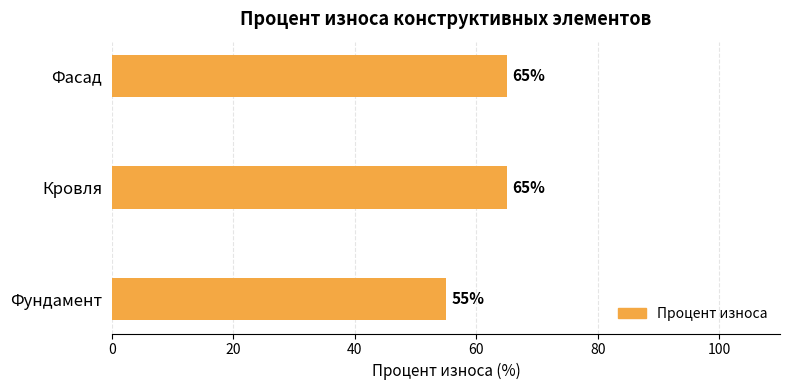

True or false: the data shows 82 at Фундамент.

False